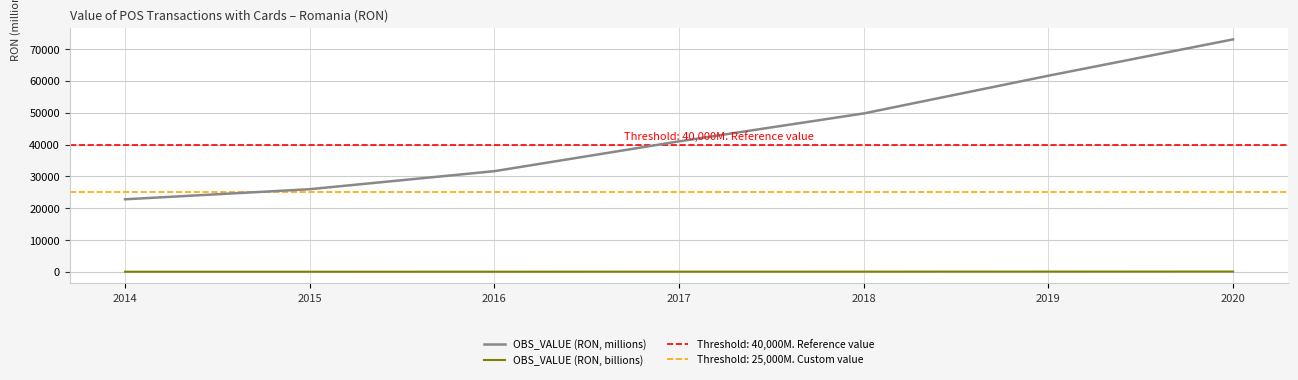

How many data points does each series have?

7